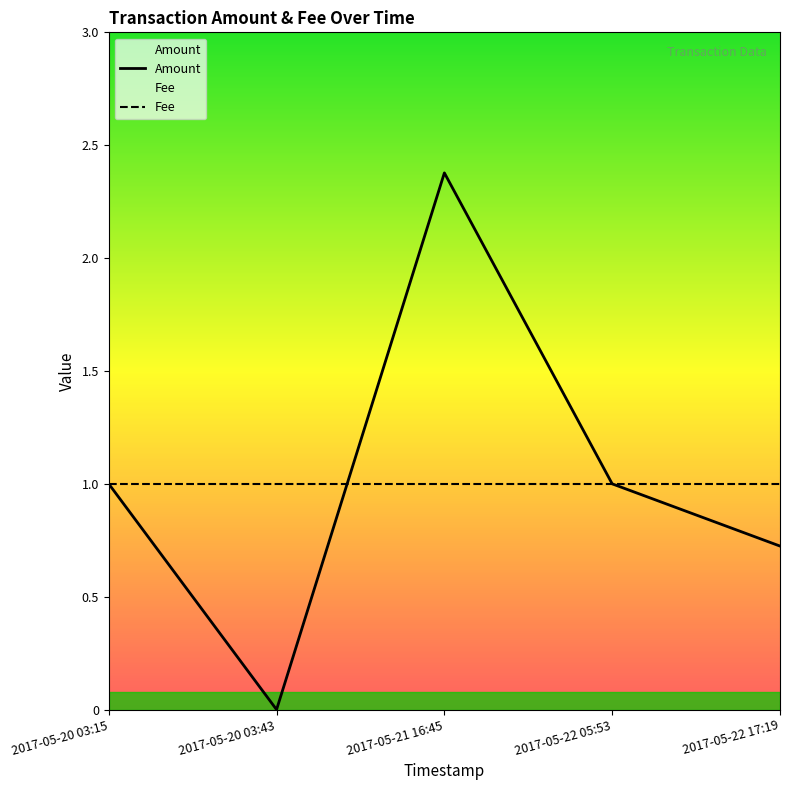

How many data points in Amount are above 1?

1